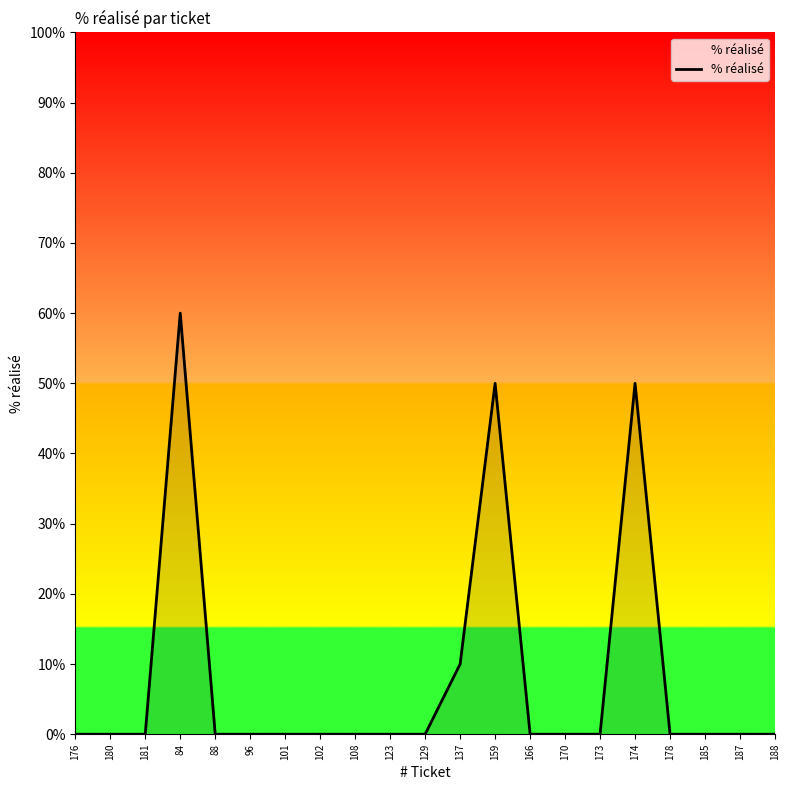

What position from the right is 181?

19